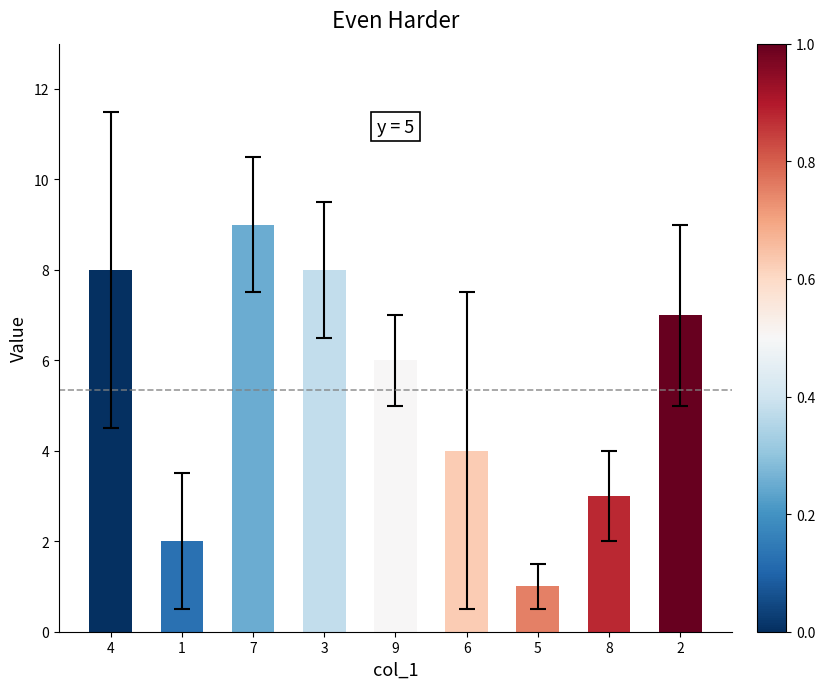

At which category does the chart reach its minimum across all series?

5